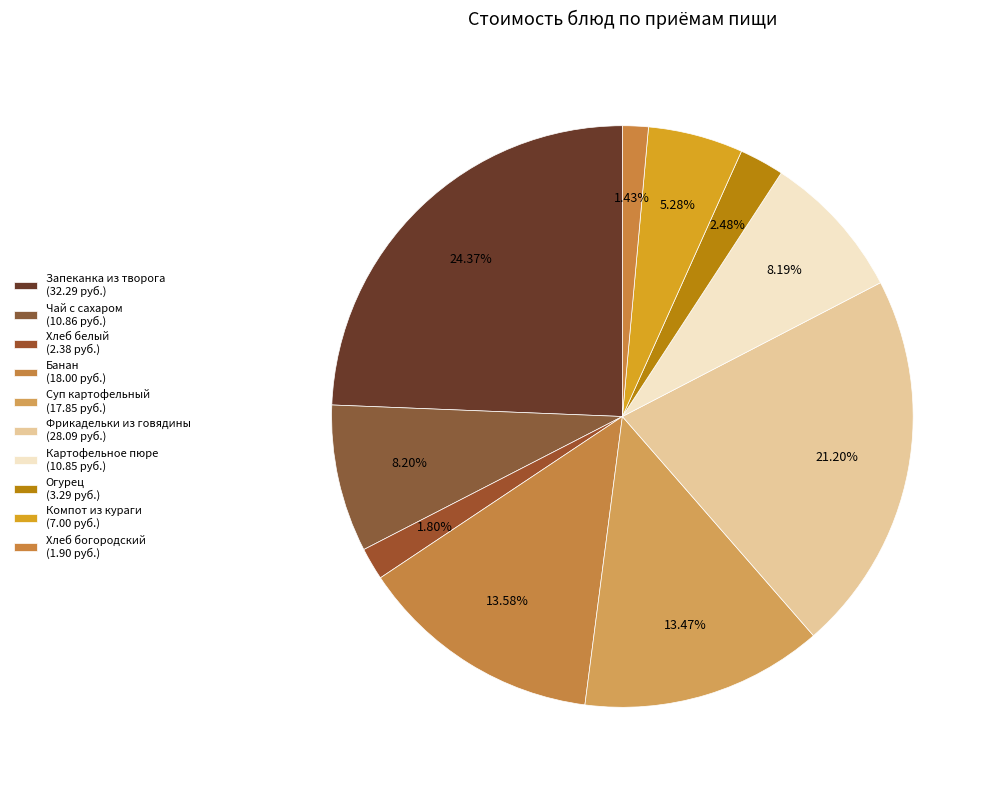

What percentage is the Компот из кураги slice, to the nearest percent?

5%